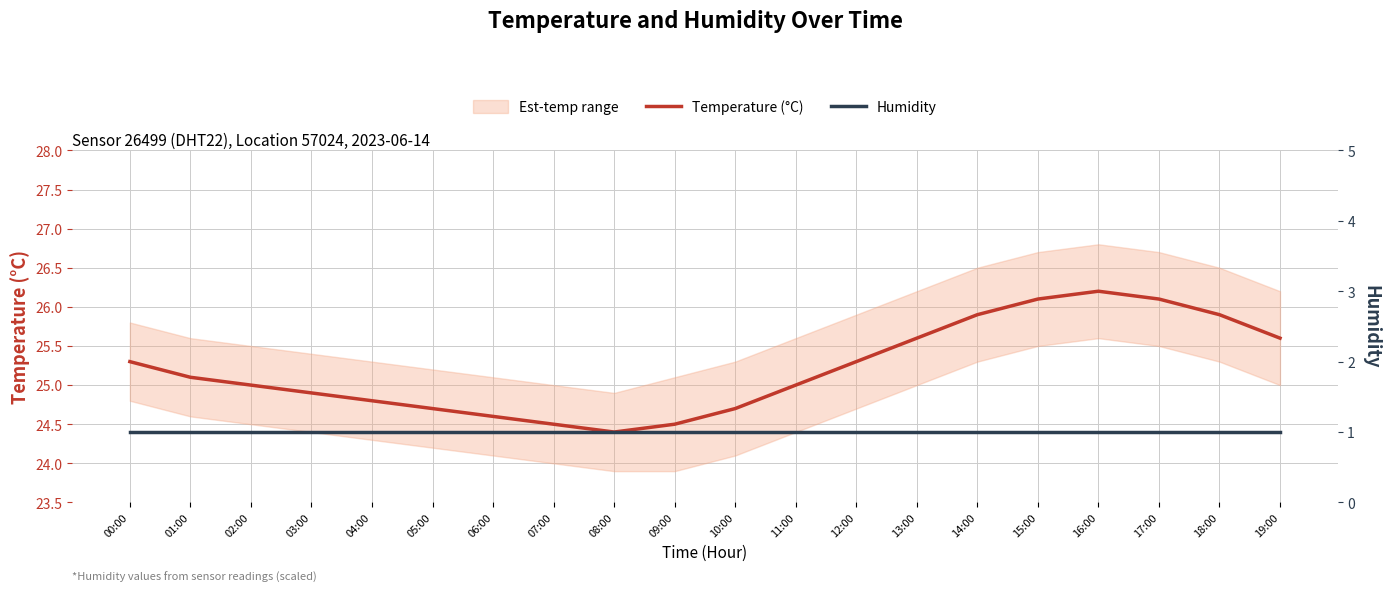

Reading right to left, what are all the values shown in this chart?

Temperature (°C): 25.6	25.9	26.1	26.2	26.1	25.9	25.6	25.3	25.0	24.7	24.5	24.4	24.5	24.6	24.7	24.8	24.9	25.0	25.1	25.3
Humidity: 1.0	1.0	1.0	1.0	1.0	1.0	1.0	1.0	1.0	1.0	1.0	1.0	1.0	1.0	1.0	1.0	1.0	1.0	1.0	1.0